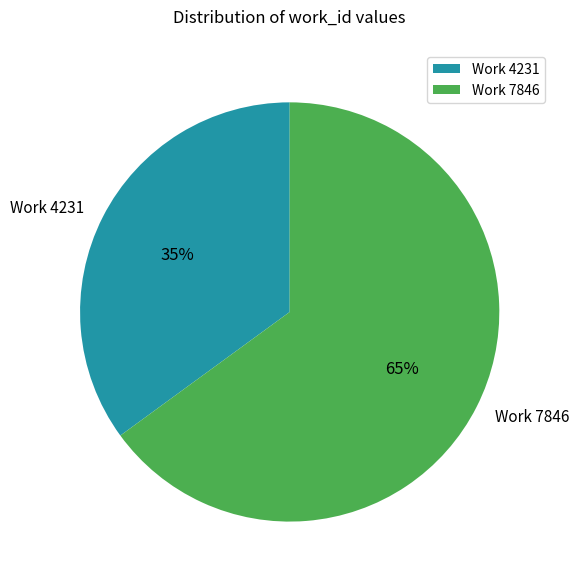

Which category has the biggest portion of the pie?

Work 7846